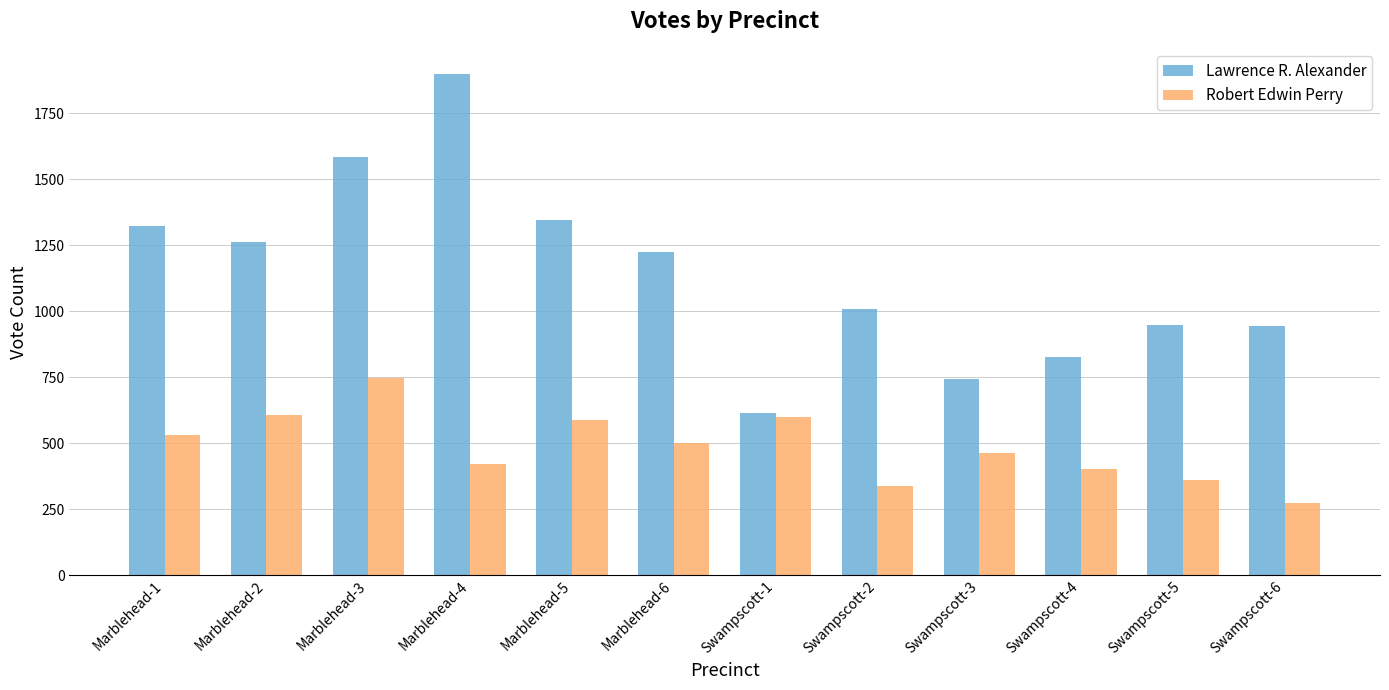

What is the sum of the Robert Edwin Perry values at Marblehead-5 and Swampscott-1?

1185